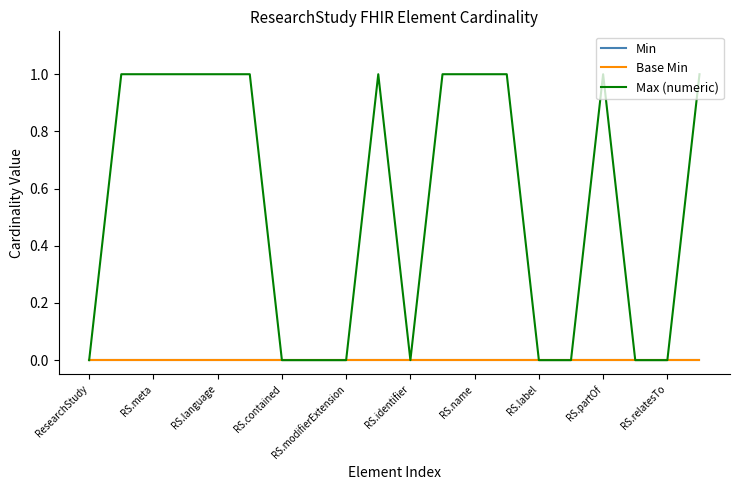

Does the chart display data point markers on the line(s)?

No